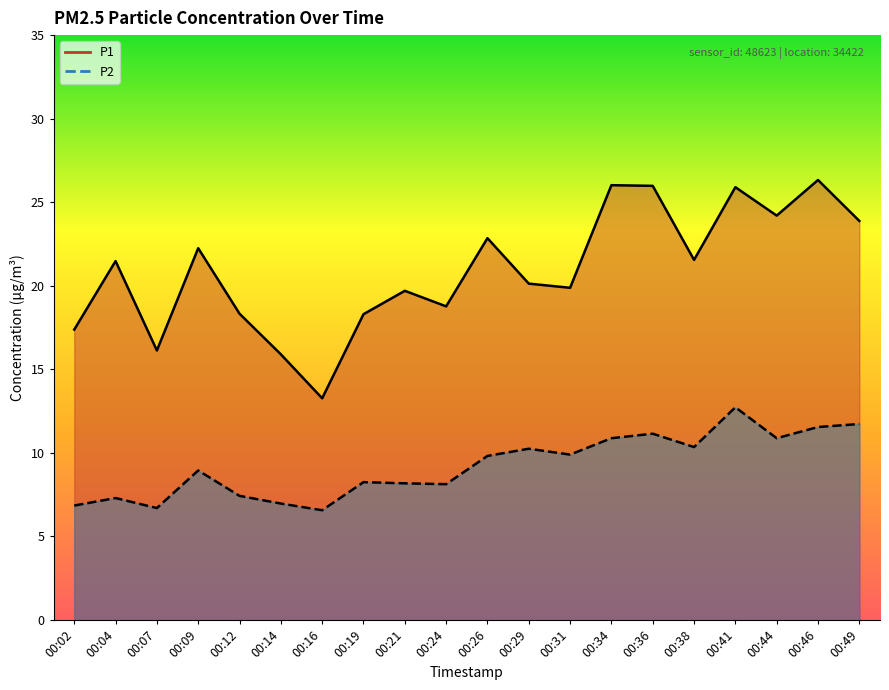

Which series has the largest range (max minus min)?

P1